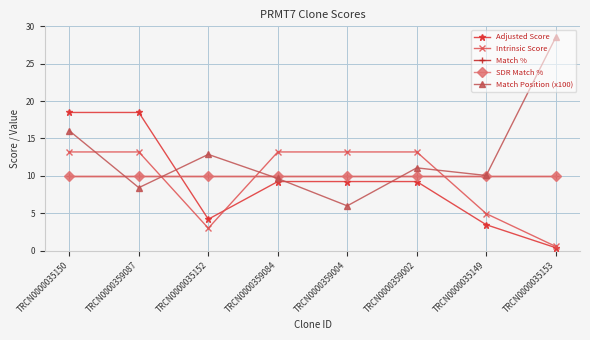

Is it true that Adjusted Score equals 11.0 at TRCN0000035150?

False